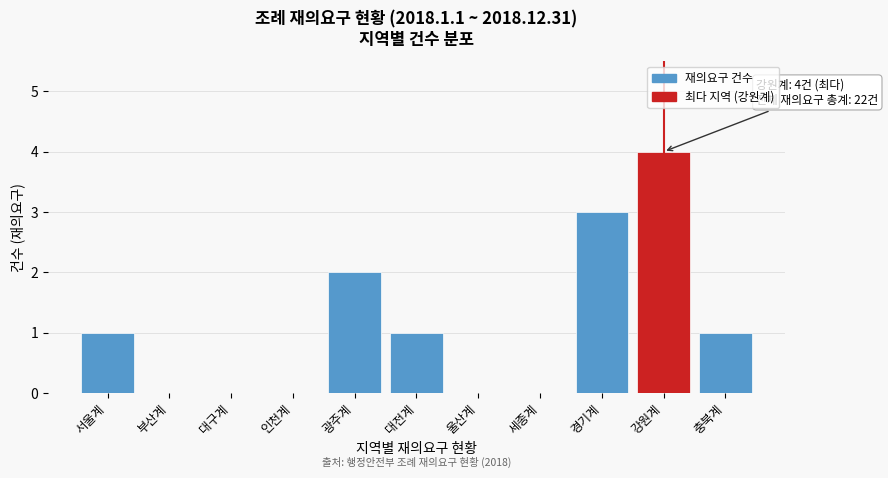

Reading left to right, what are all the values shown in this chart?

서울계=1	부산계=0	대구계=0	인천계=0	광주계=2	대전계=1	울산계=0	세종계=0	경기계=3	강원계=4	충북계=1